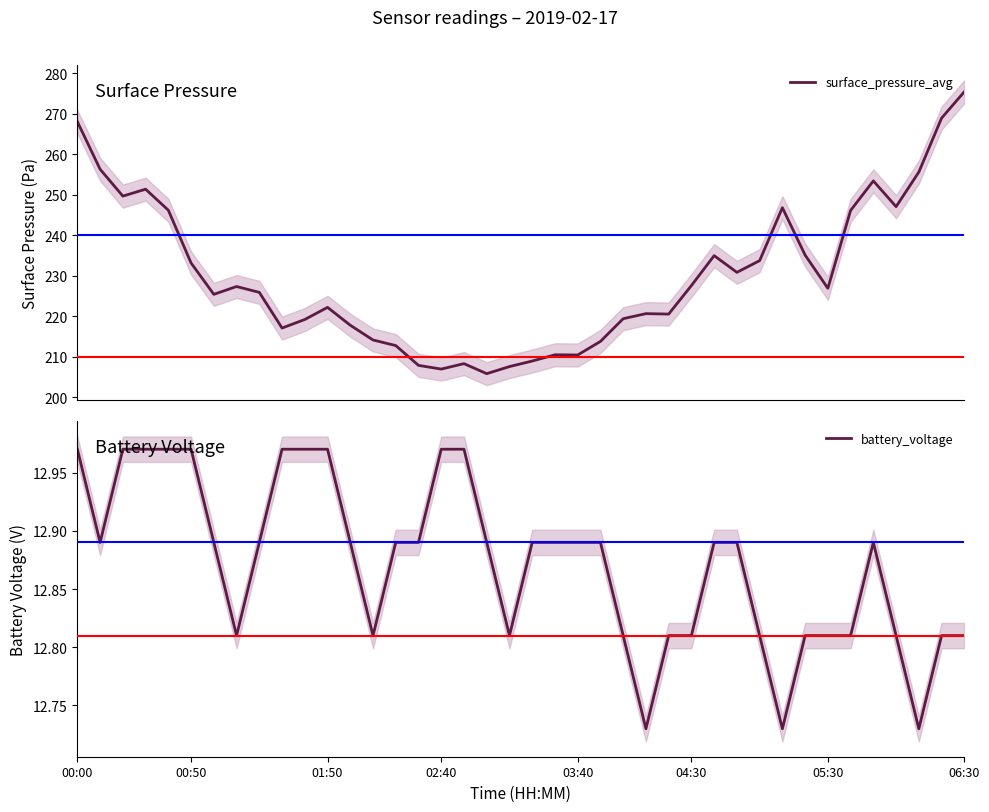

What is the lowest value of the surface_pressure_avg series?

205.9